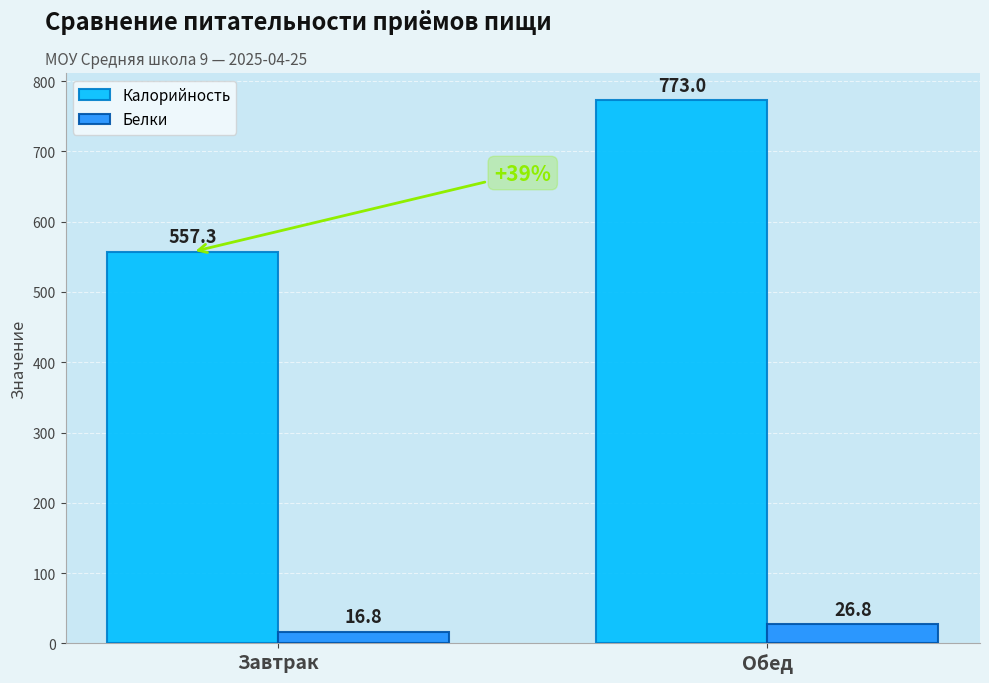

List the labels in order of Калорийность value, largest first.

Обед, Завтрак